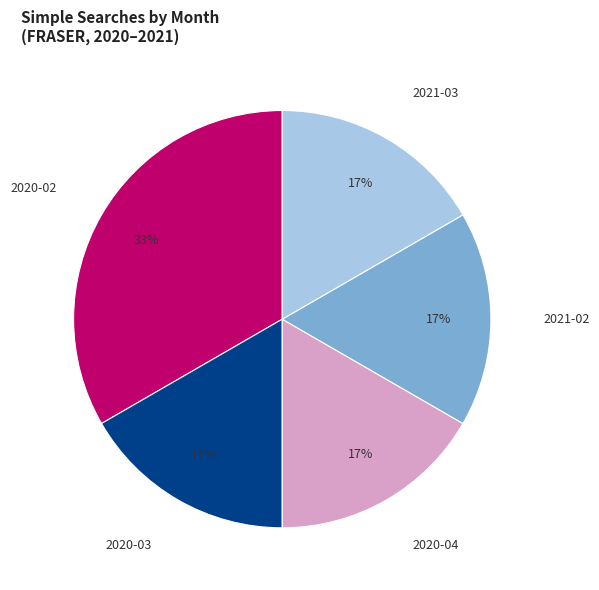

Is there any slice that represents more than half of the pie?

No